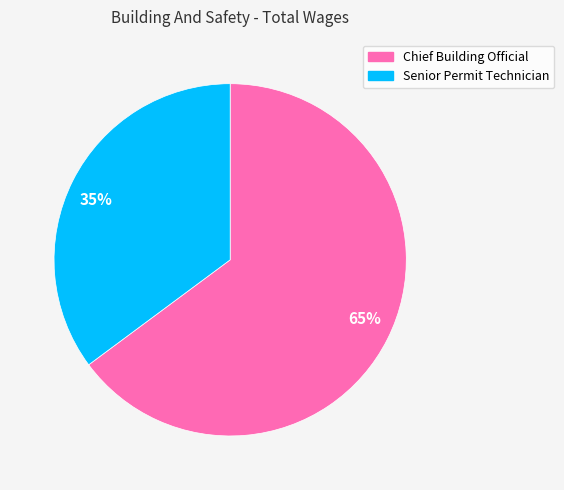

Is there a majority slice in this chart?

Yes